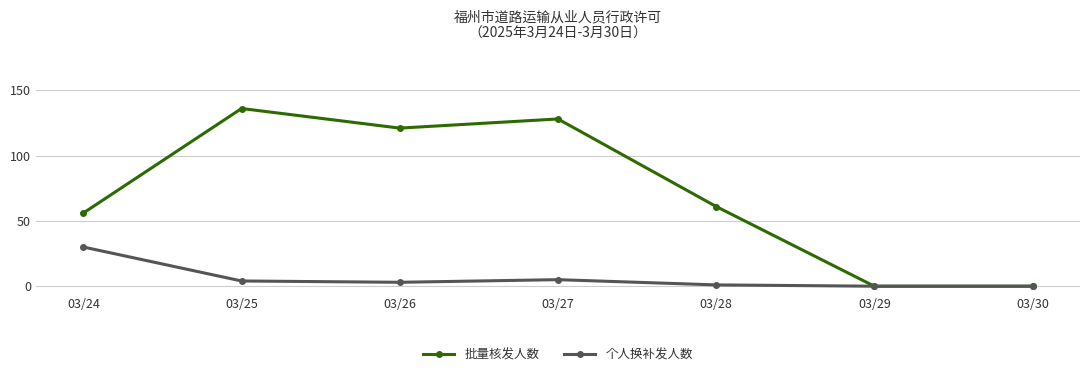

Between 03/26 and 03/28, which series saw the biggest shift?

批量核发人数